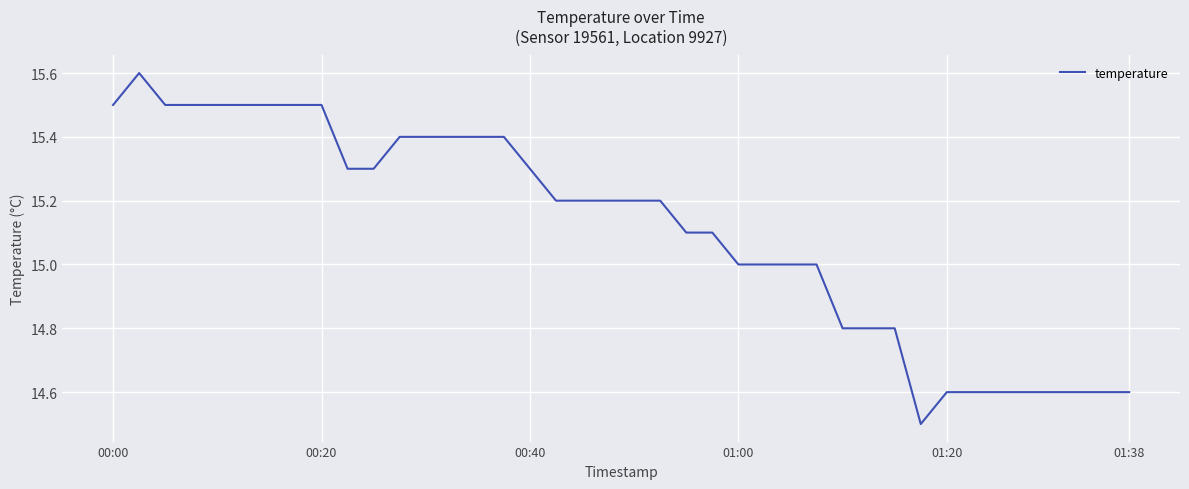

How many lines are shown in the chart?

1